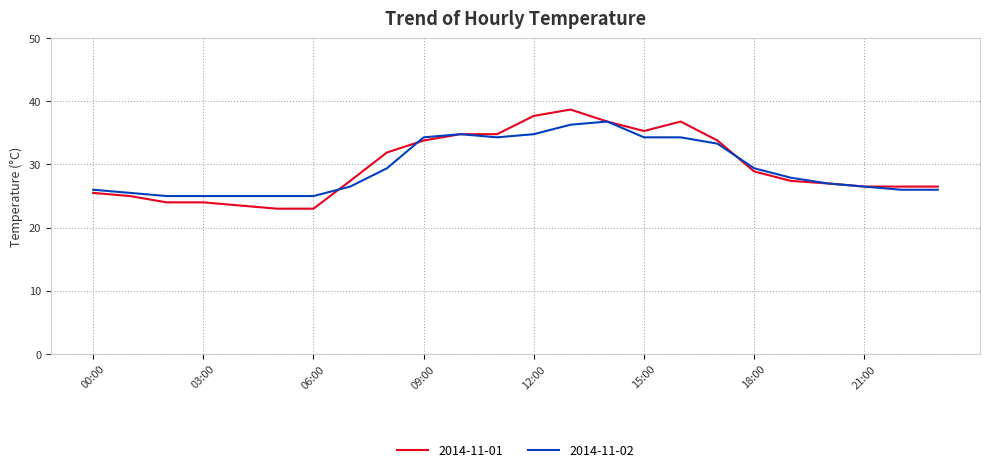

What is the minimum value shown in the chart?

23.0